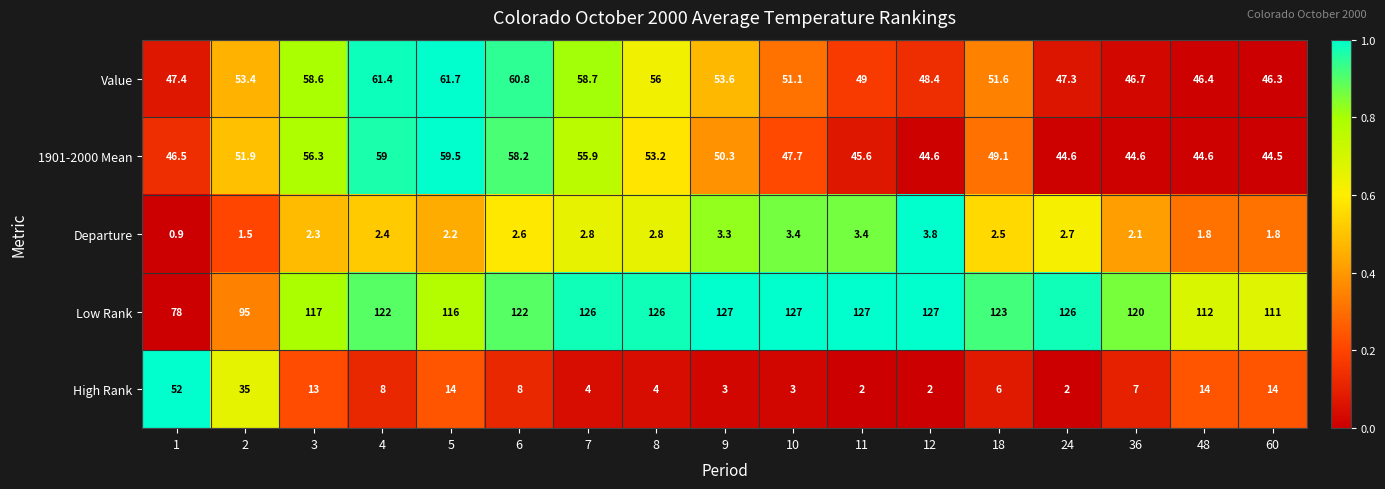

What is the maximum value shown in the chart?

127.0